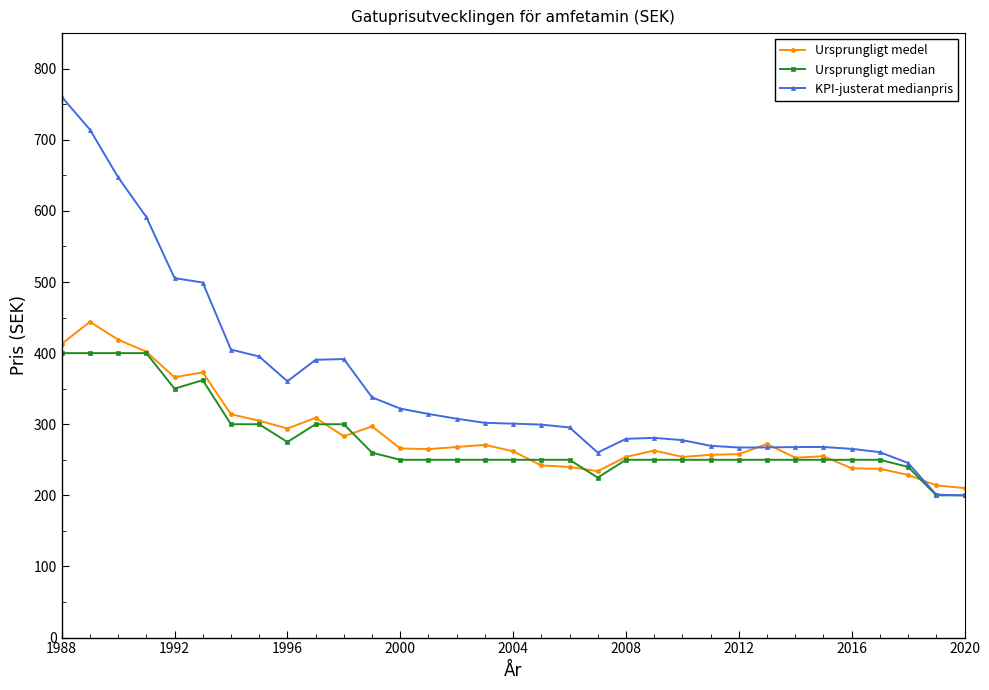

List the series in order of their peak value, lowest first.

Ursprungligt median, Ursprungligt medel, KPI-justerat medianpris